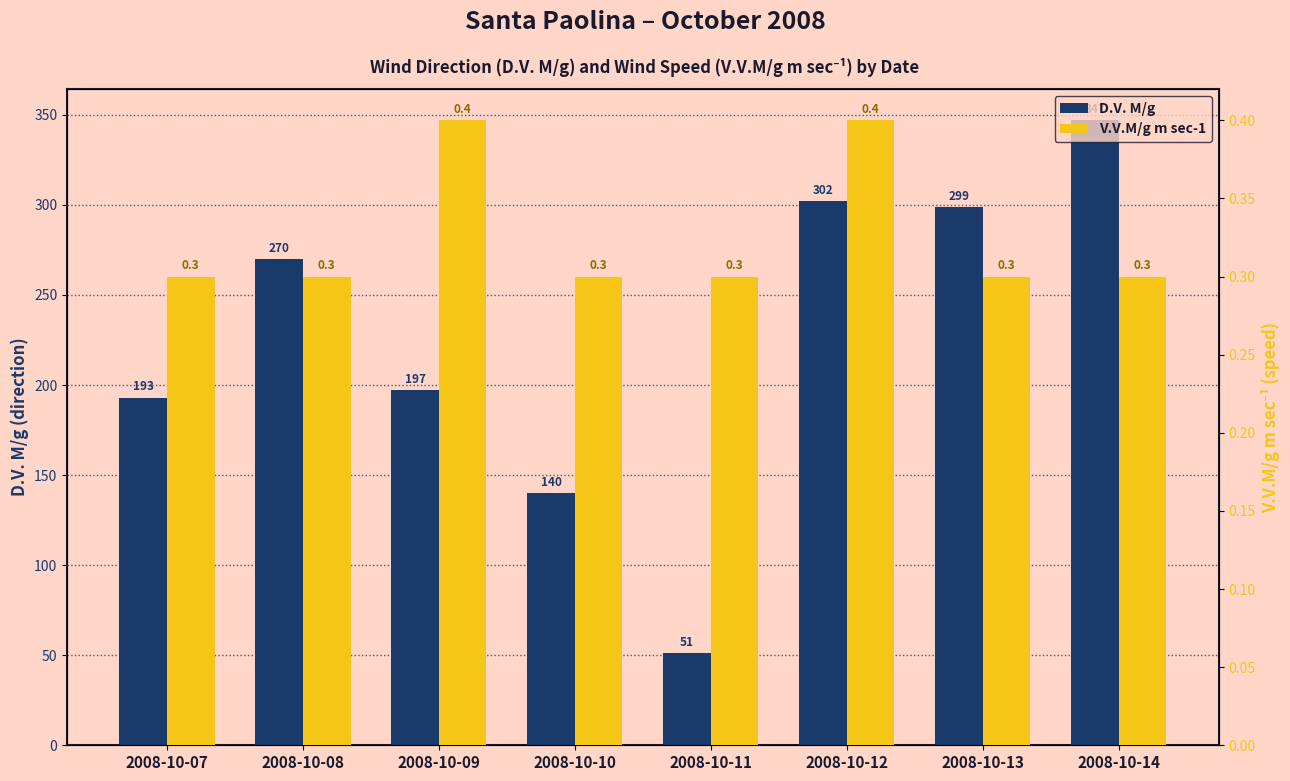

What is the sum of the V.V.M/g m sec-1 values at 2008-10-12 and 2008-10-07?

0.7